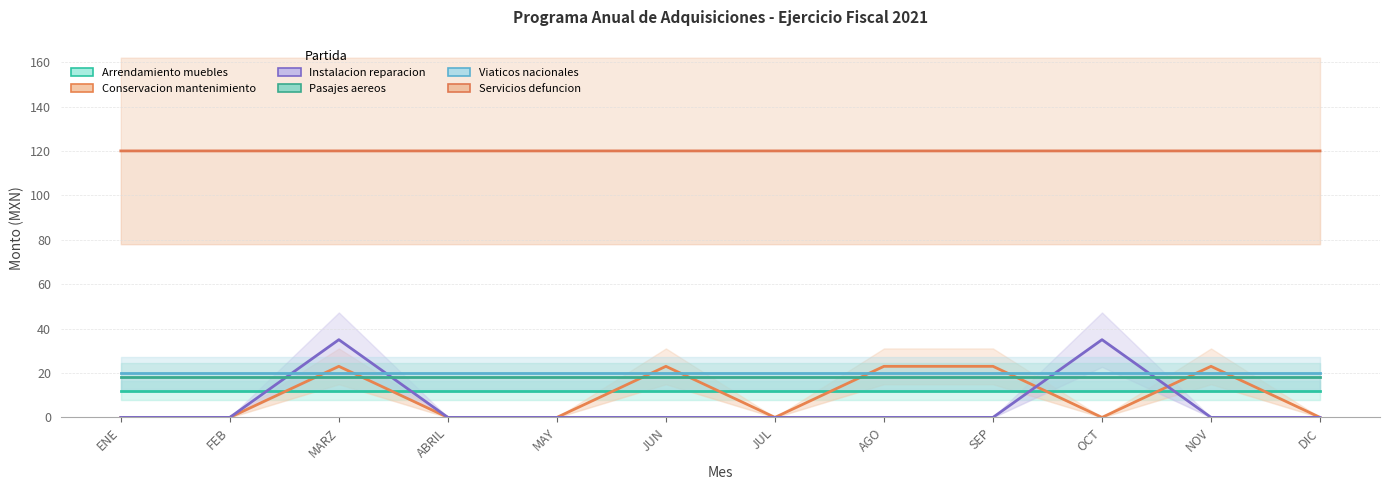

What is the sum of all Conservacion mantenimiento values?

115.0